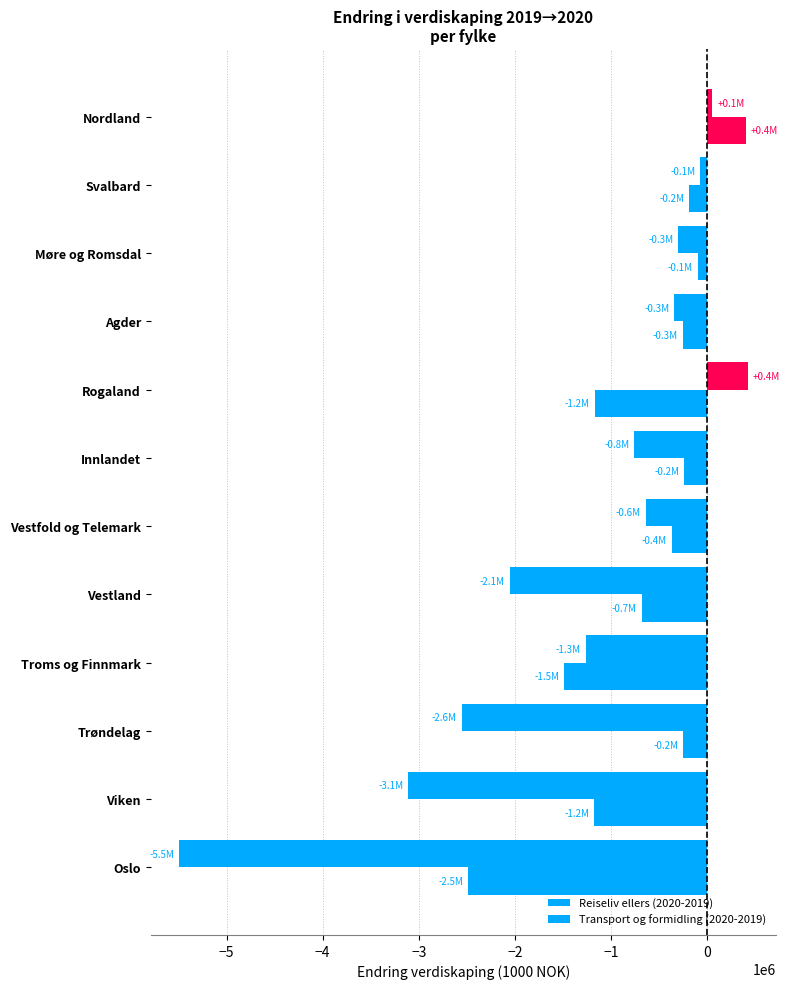

How many series are shown in this chart?

2